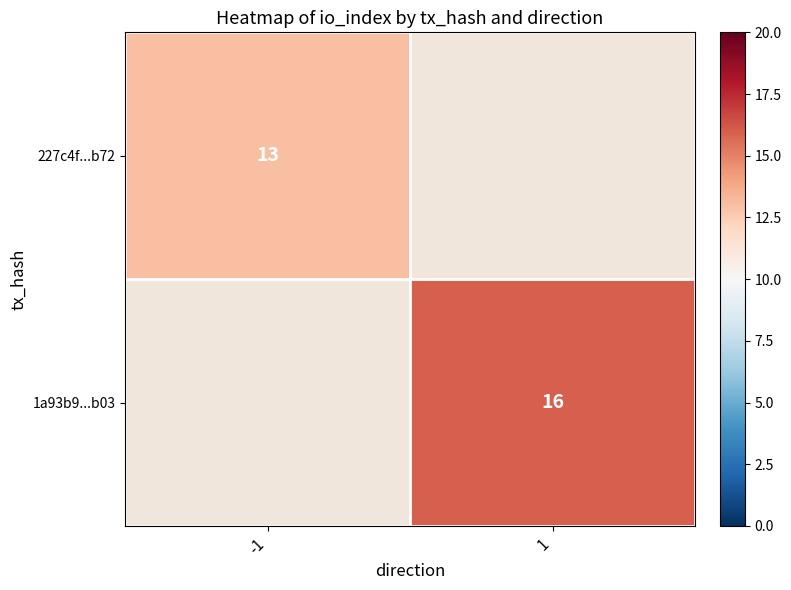

True or false: 1a93b9...b03 has a value of 16 at 1.

True